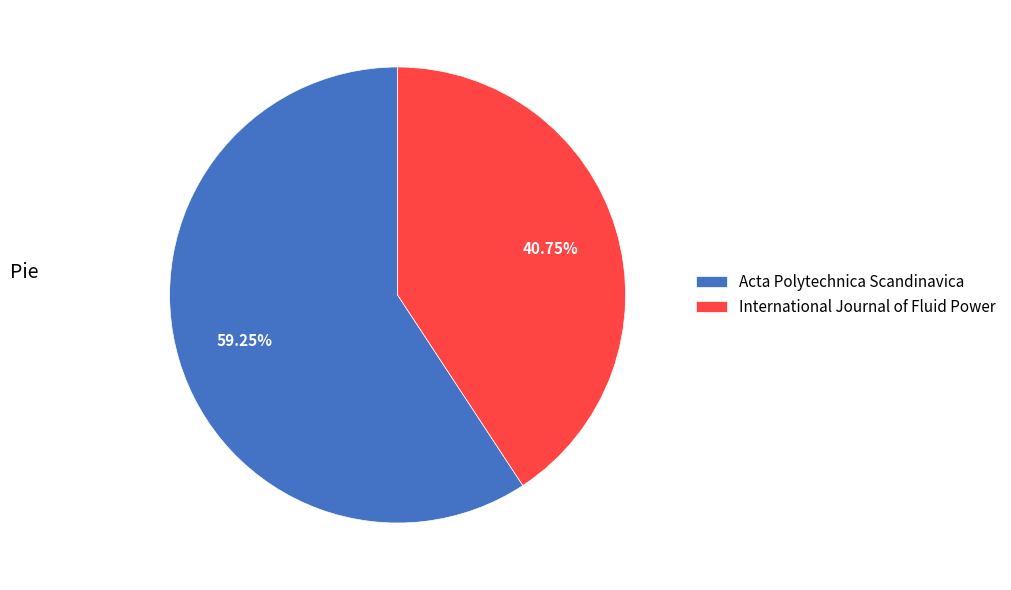

Which has a higher value, Acta Polytechnica Scandinavica or International Journal of Fluid Power?

Acta Polytechnica Scandinavica